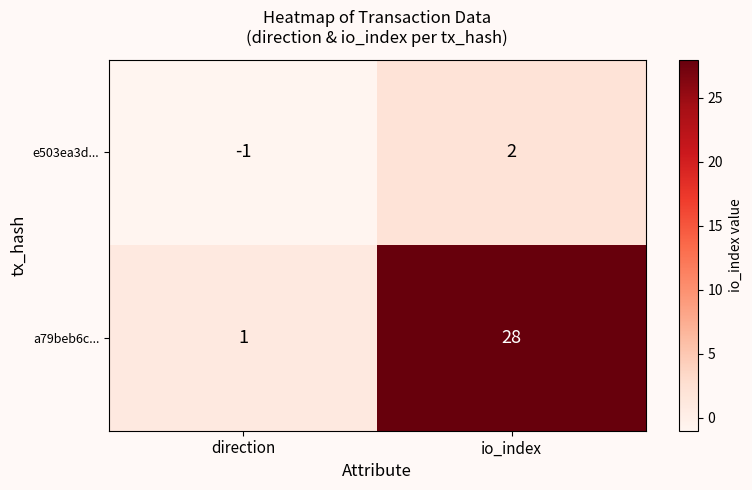

Count the number of data series in this chart.

2